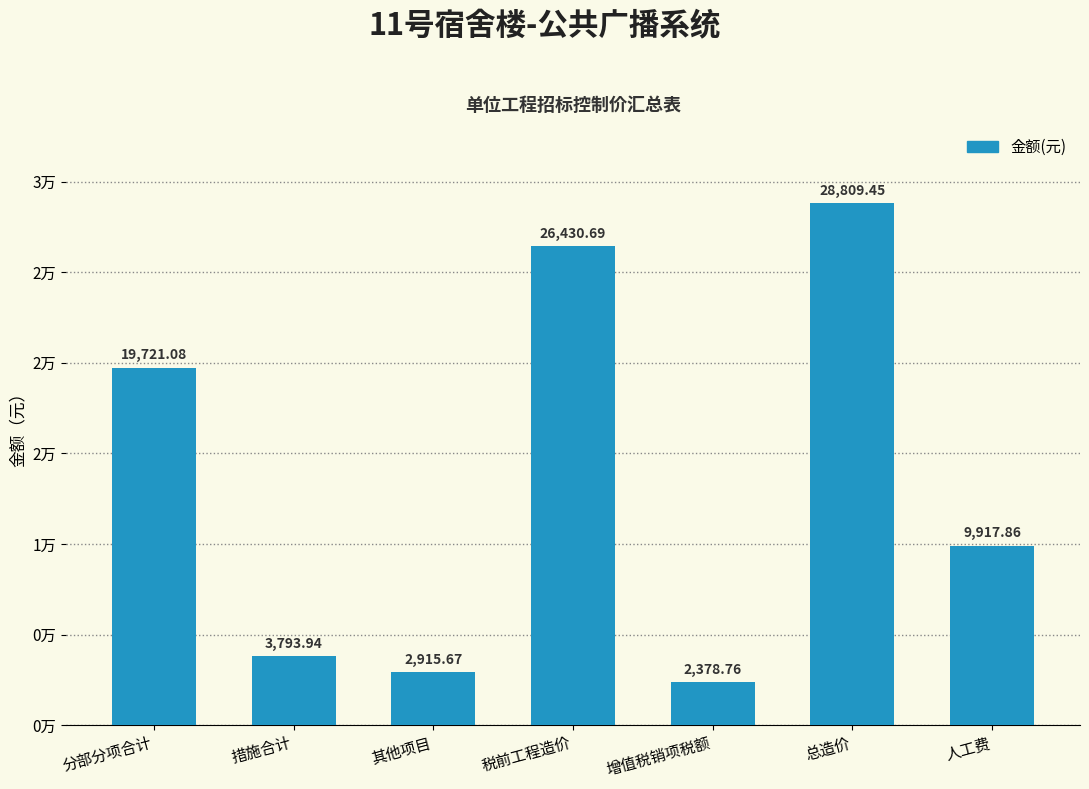

What is the value of the 3rd bar from the left?

2915.7